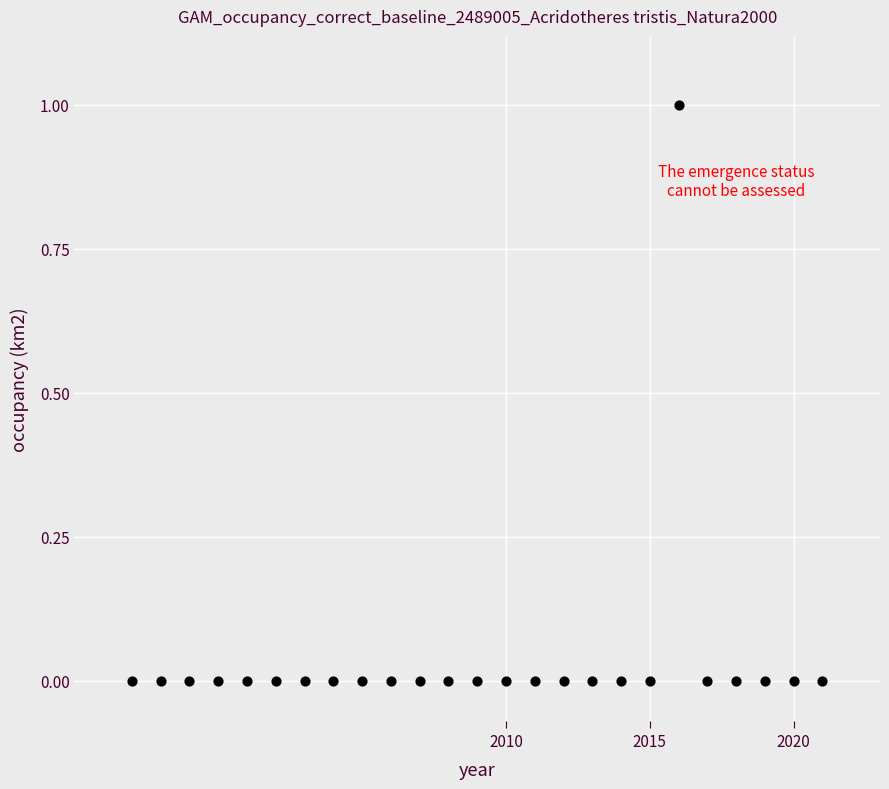

What is the range of X values (max minus min)?

24